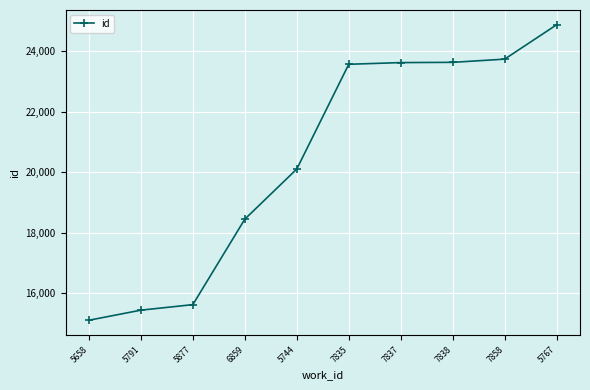

What is the average value?

20423